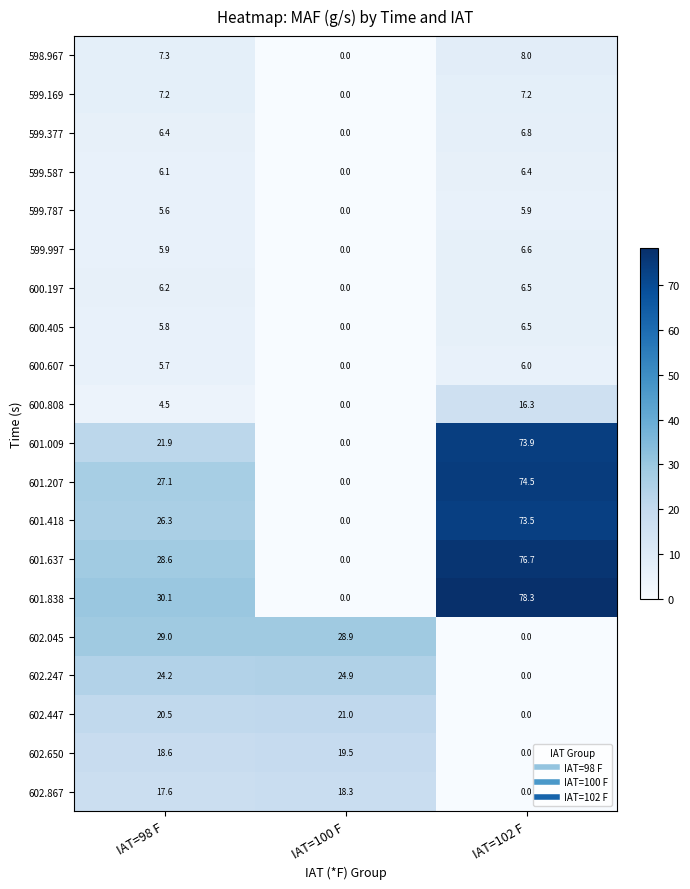

Rank the categories by 600.808 value from lowest to highest.

IAT=100 F, IAT=98 F, IAT=102 F